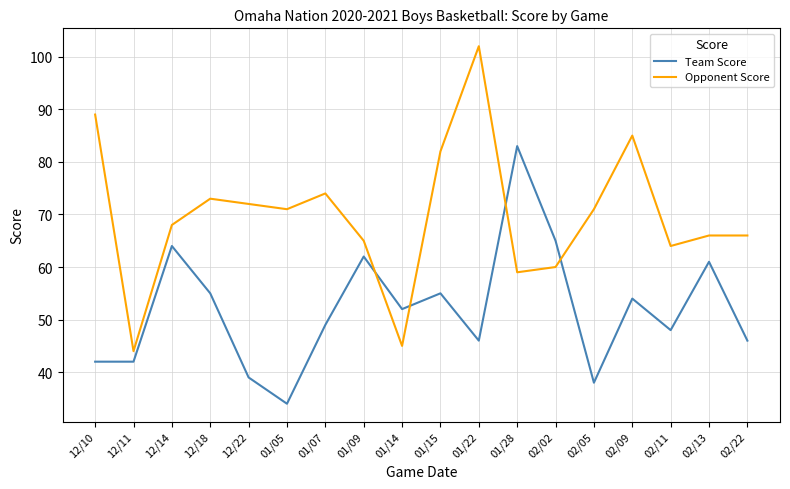

The value of Team Score at 12/14 is 39. True or false?

False